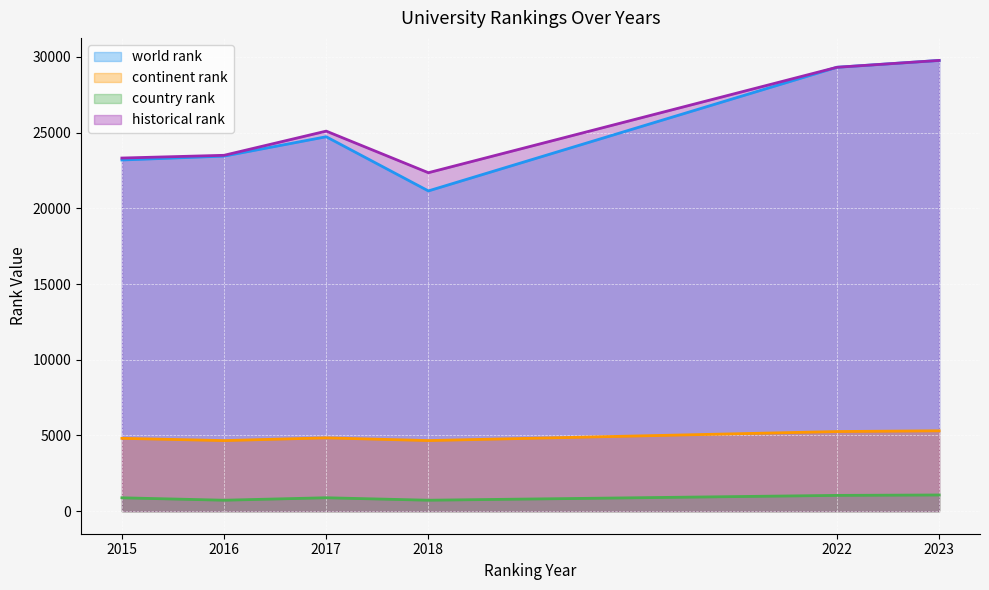

What is the maximum value for continent rank?

5307.0